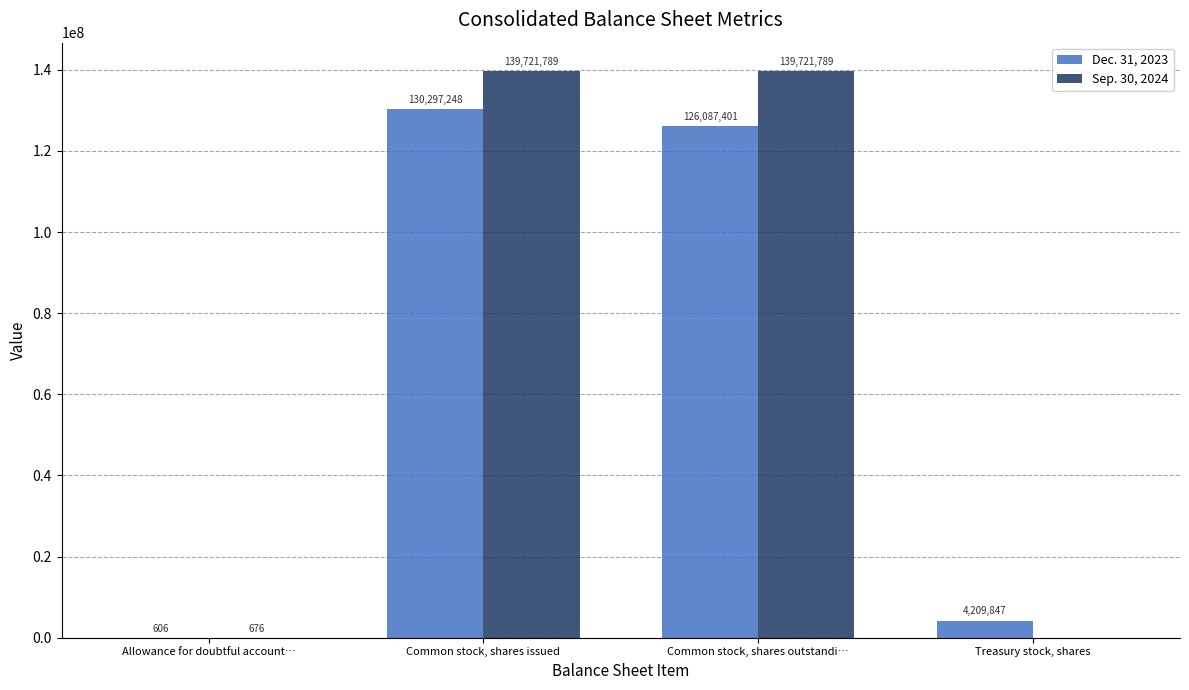

What are all the series names shown in the legend?

Dec. 31, 2023, Sep. 30, 2024